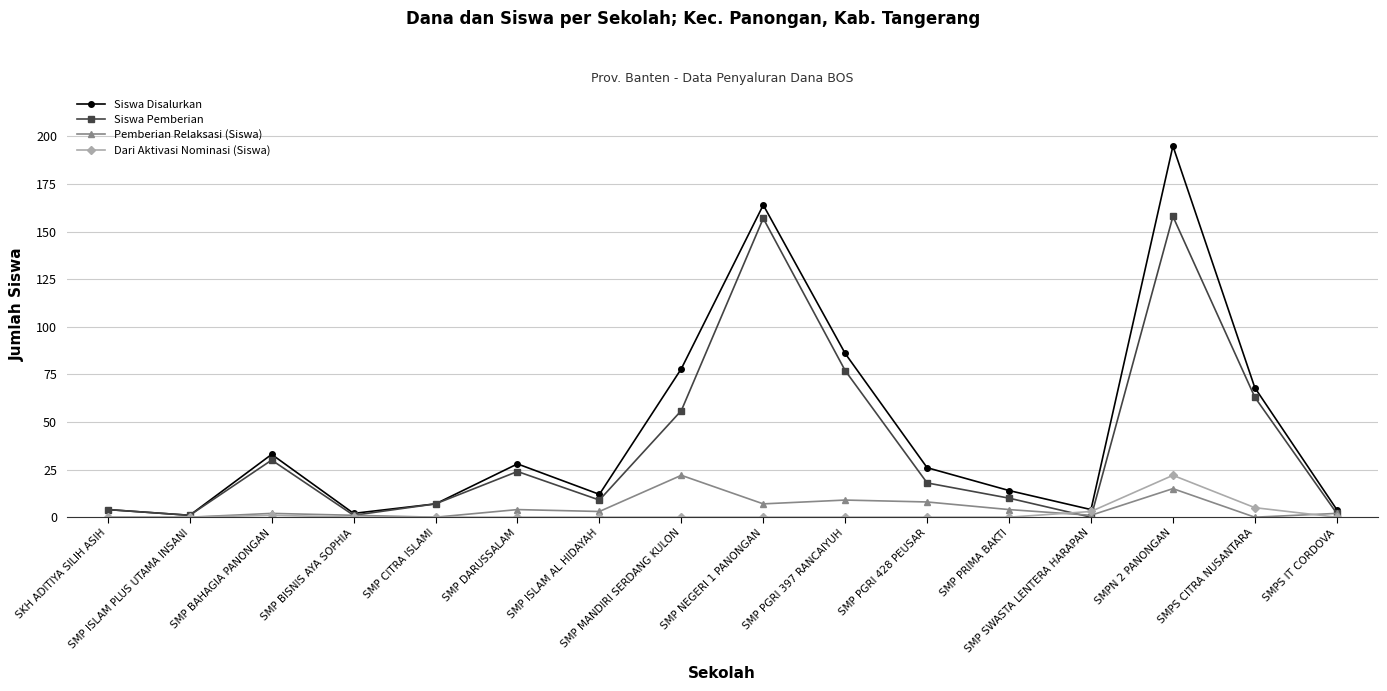

How many lines are shown in the chart?

4